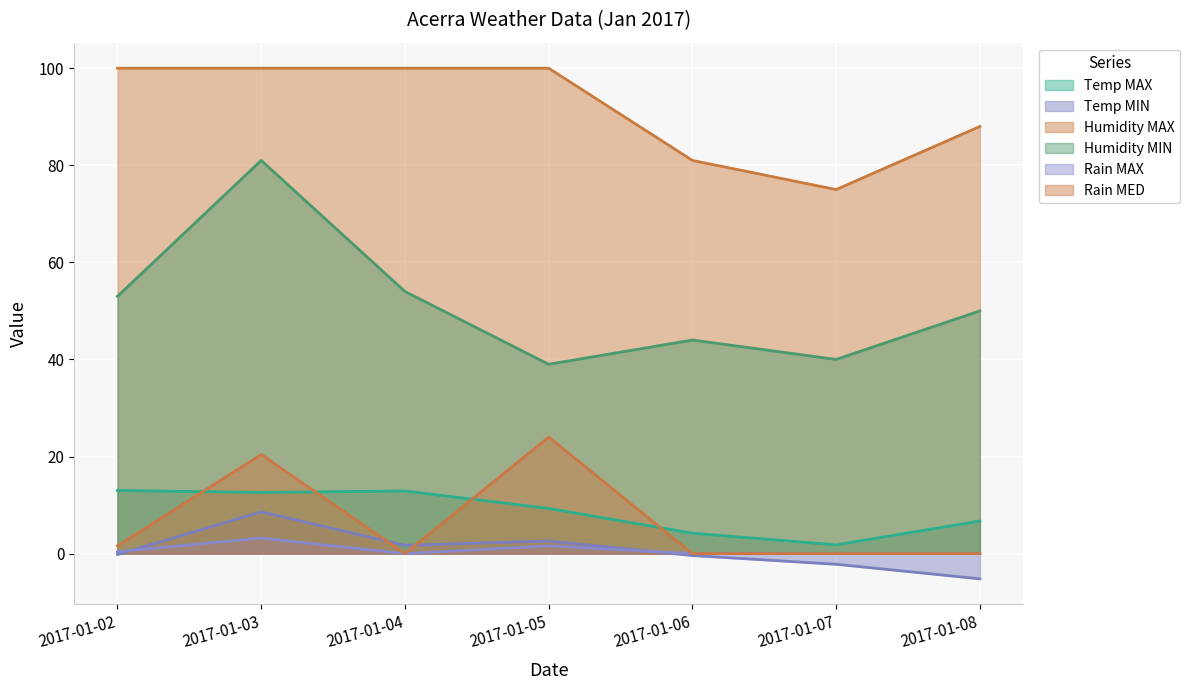

Is the value of Humidity MIN at 2017-01-04 greater than the value of Rain MAX at 2017-01-04?

Yes